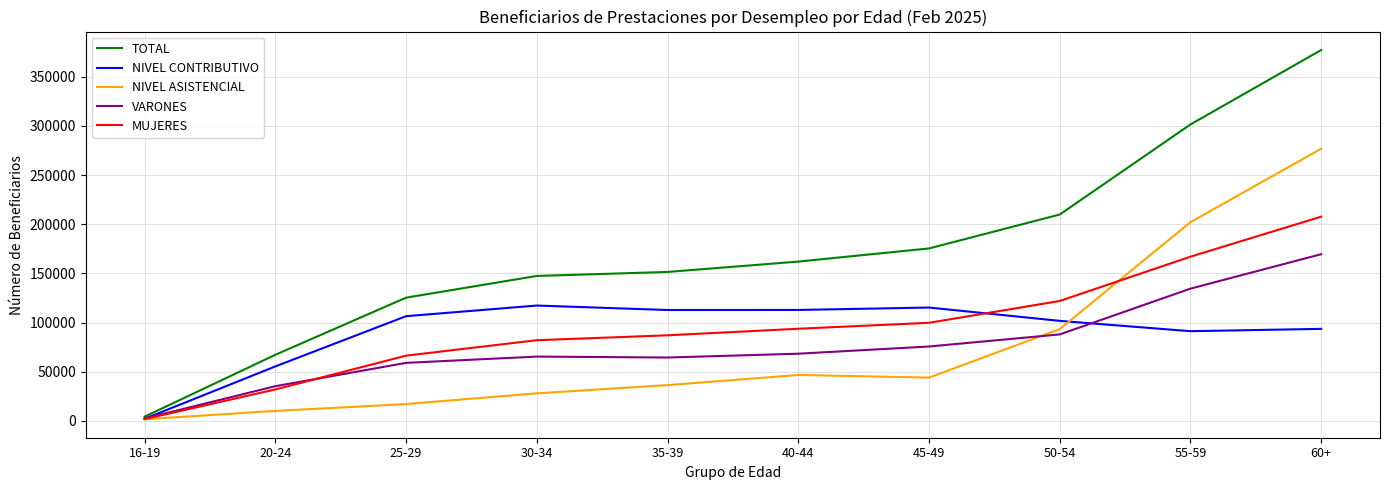

Count the number of data series in this chart.

5